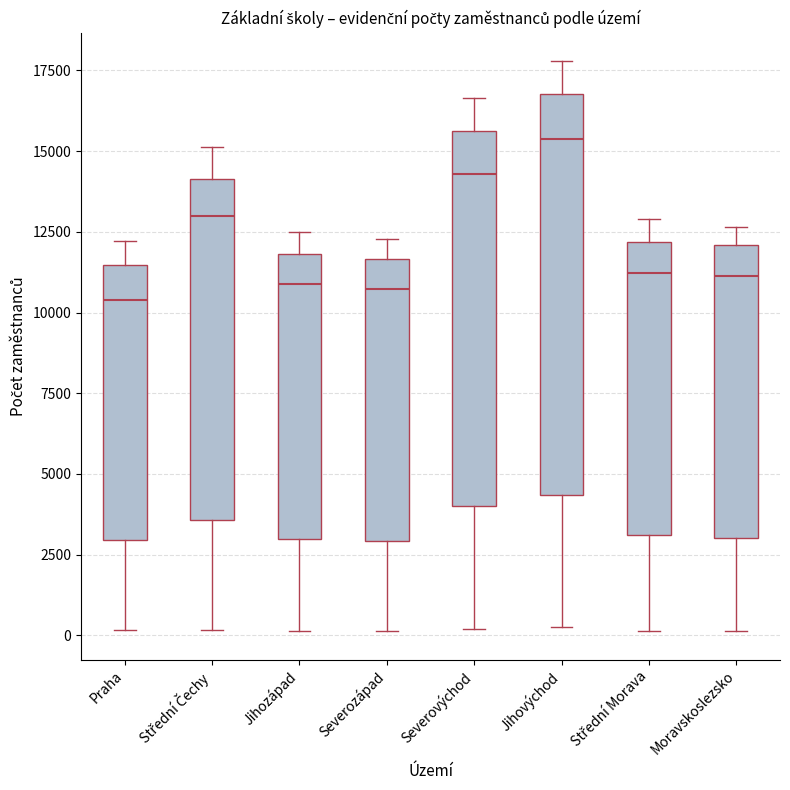

Which box's median line is the highest?

Jihovýchod